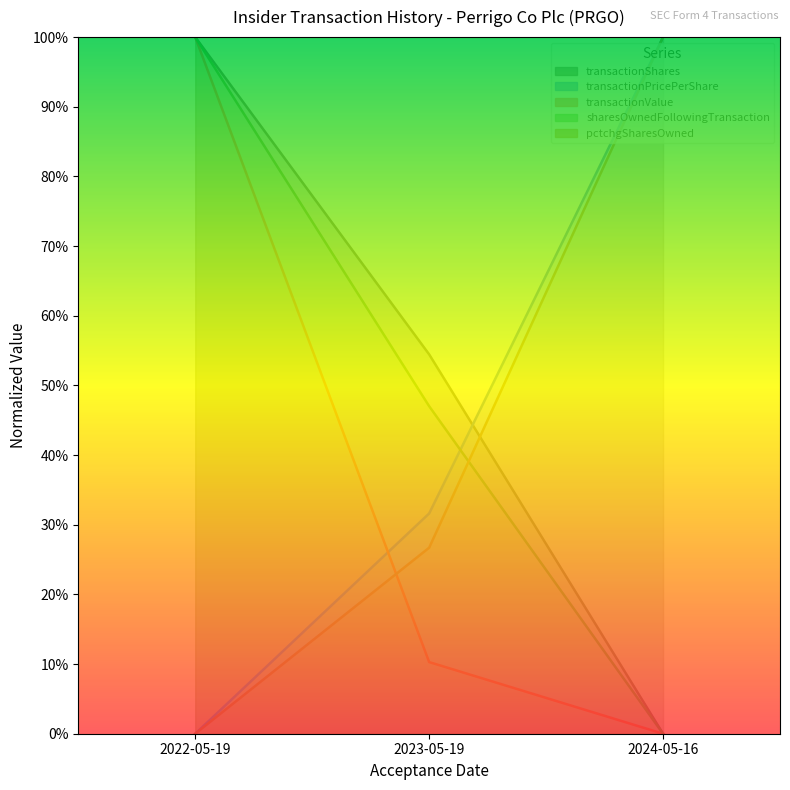

How many data points in pctchgSharesOwned are above 0?

2